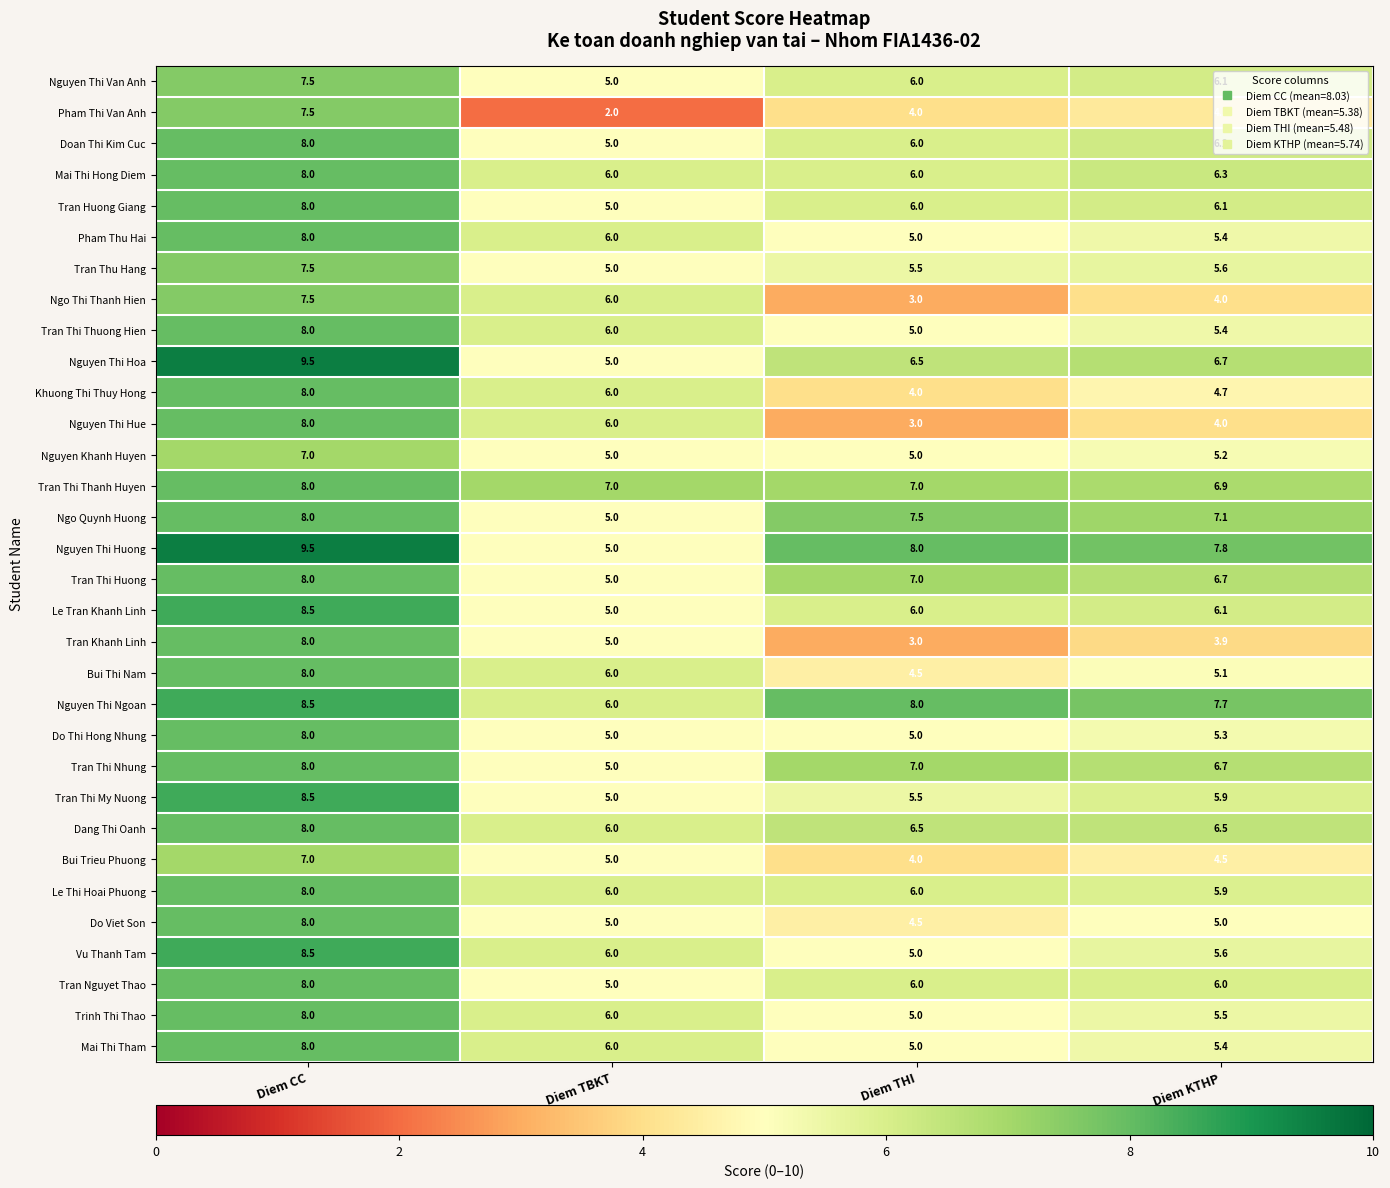

What is the minimum value shown in the chart?

2.0